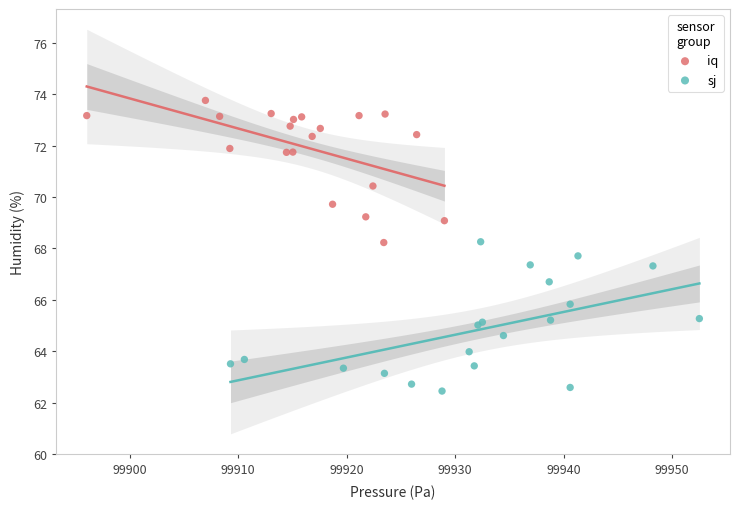

Which series has the largest Y range (max minus min)?

sj